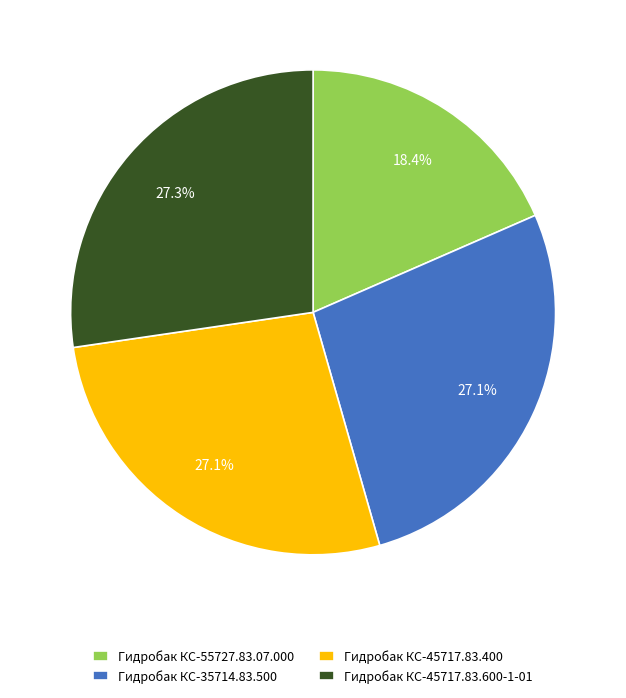

To the nearest percent, what portion does Гидробак КС-35714.83.500 represent?

27%